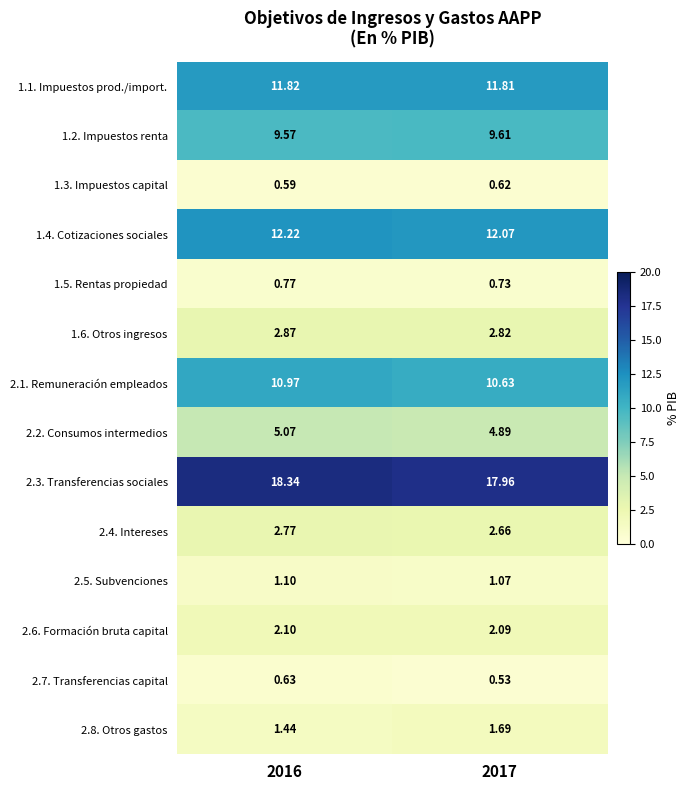

Is the value of 1.5. Rentas propiedad at 2017 greater than the value of 1.6. Otros ingresos at 2017?

No